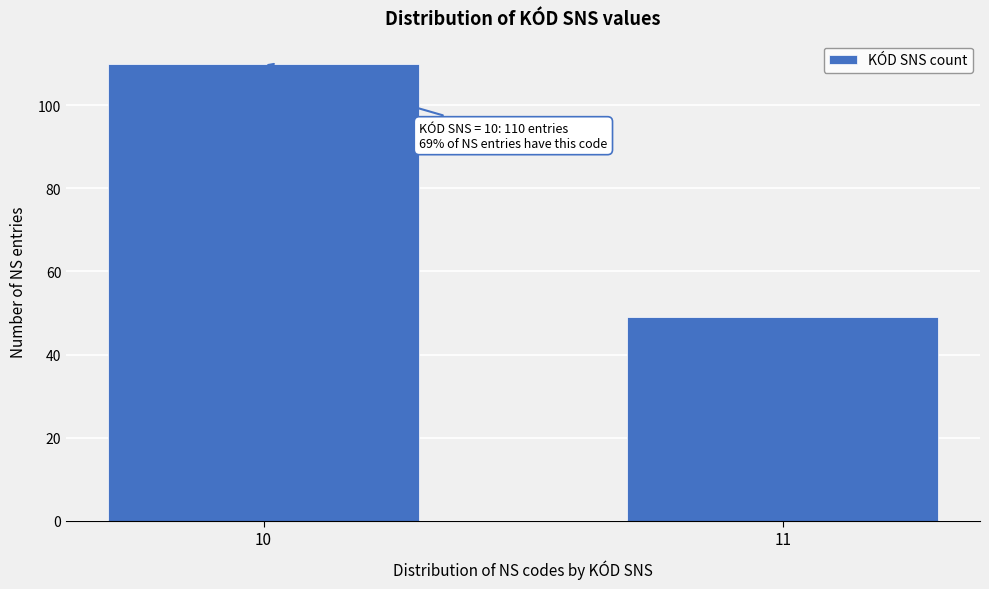

Reading left to right, extract all data points from this chart.

10=110	11=49